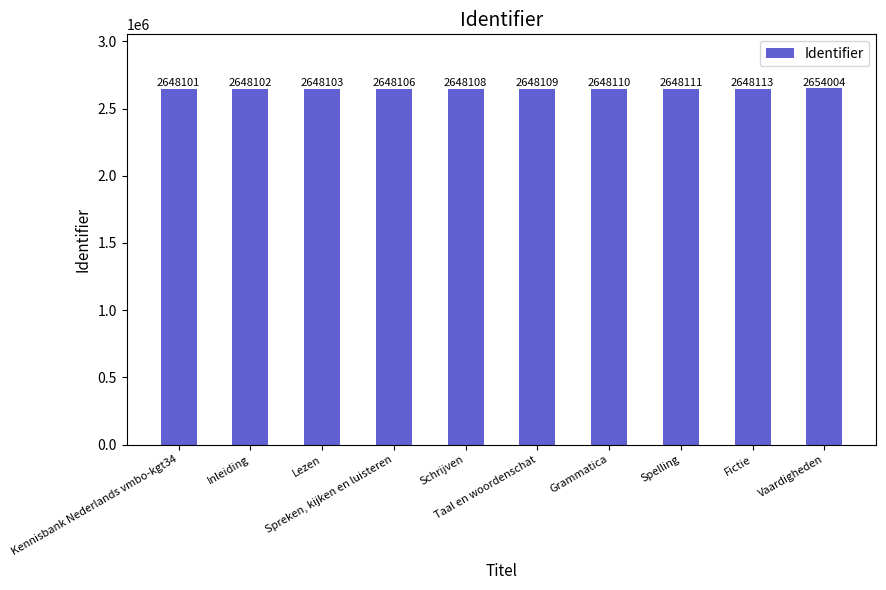

What is the label of the 5th bar from the right?

Taal en woordenschat